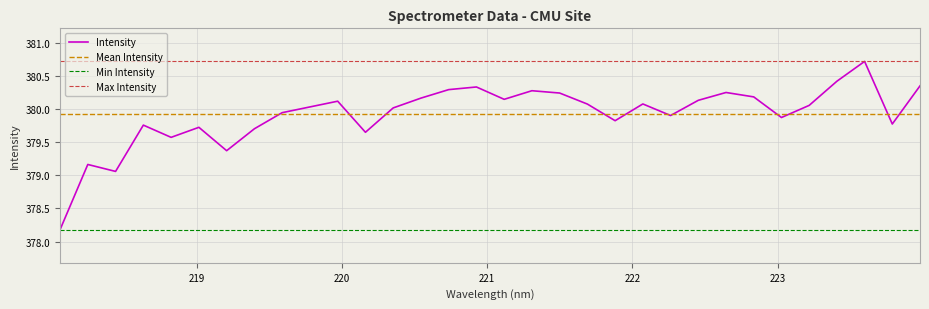

Approximately how many times larger is the value at 223.408 compared to 222.8355?

1.0